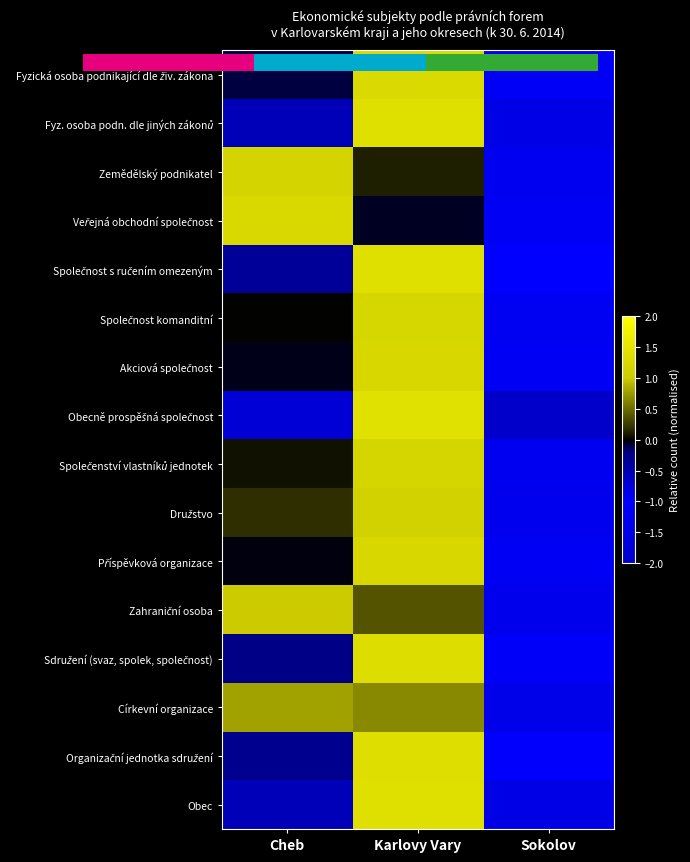

How many values in the Obecně prospěšná společnost series exceed 0?

1